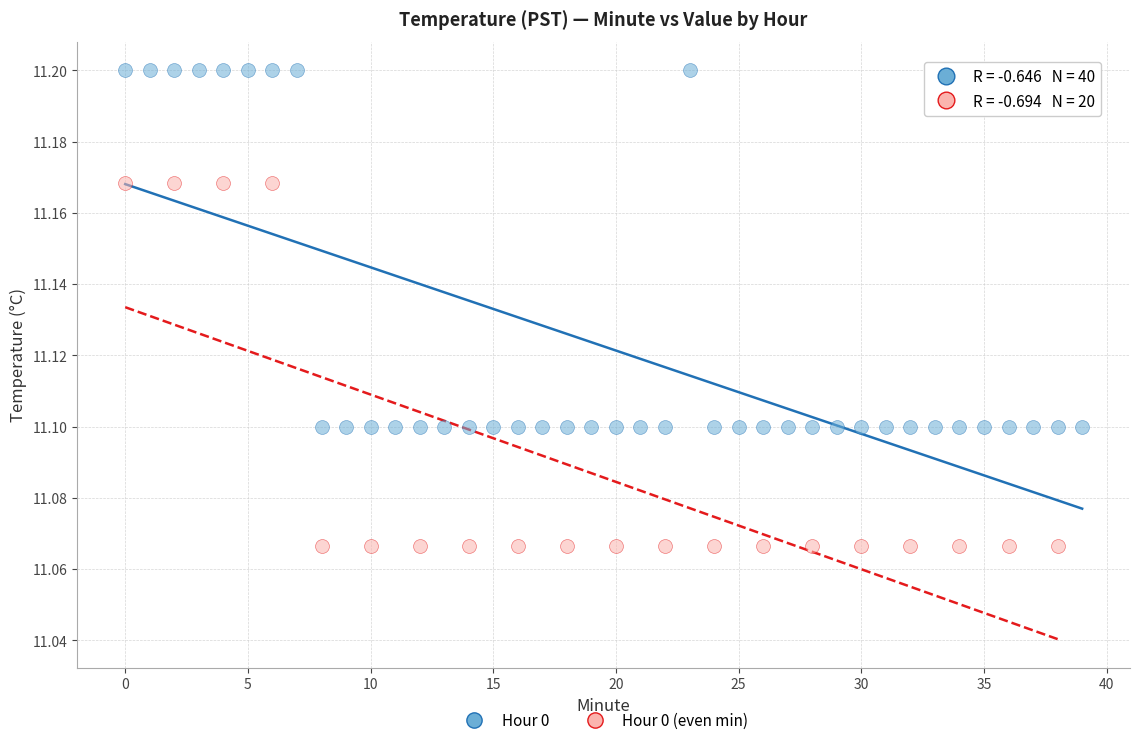

Which series reaches the maximum Y coordinate?

Hour 0